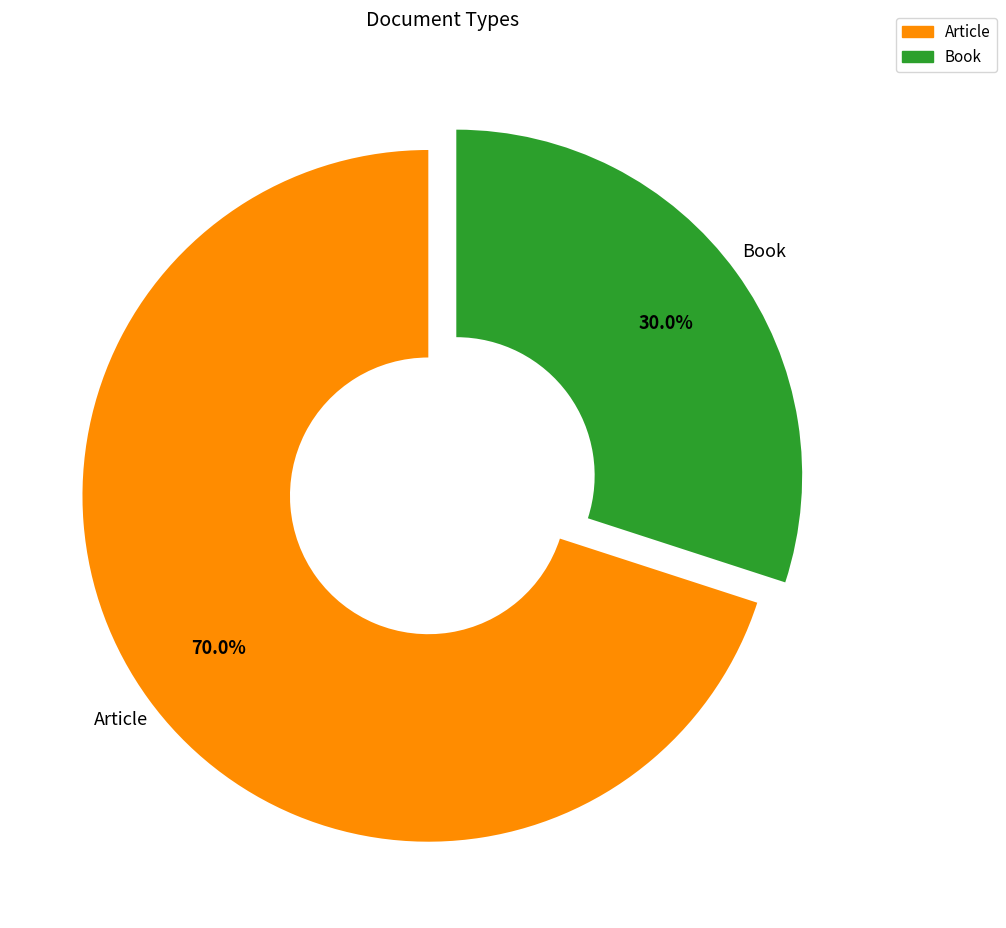

Which slice is the smallest?

Book